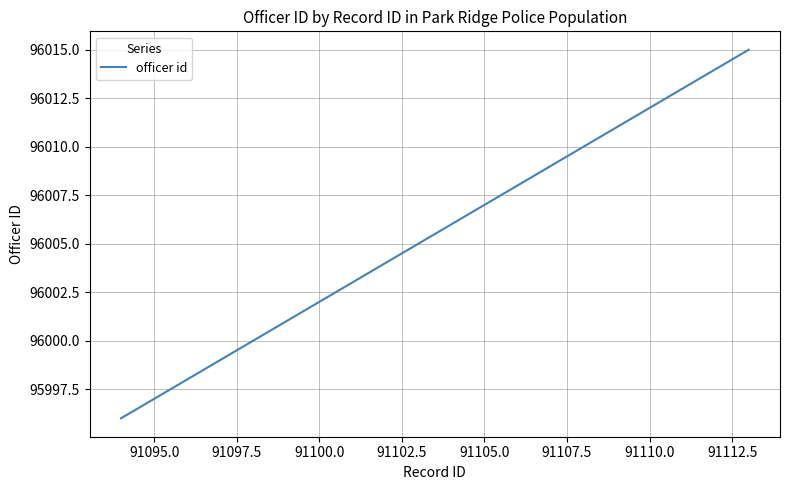

What is the greatest value displayed?

96015